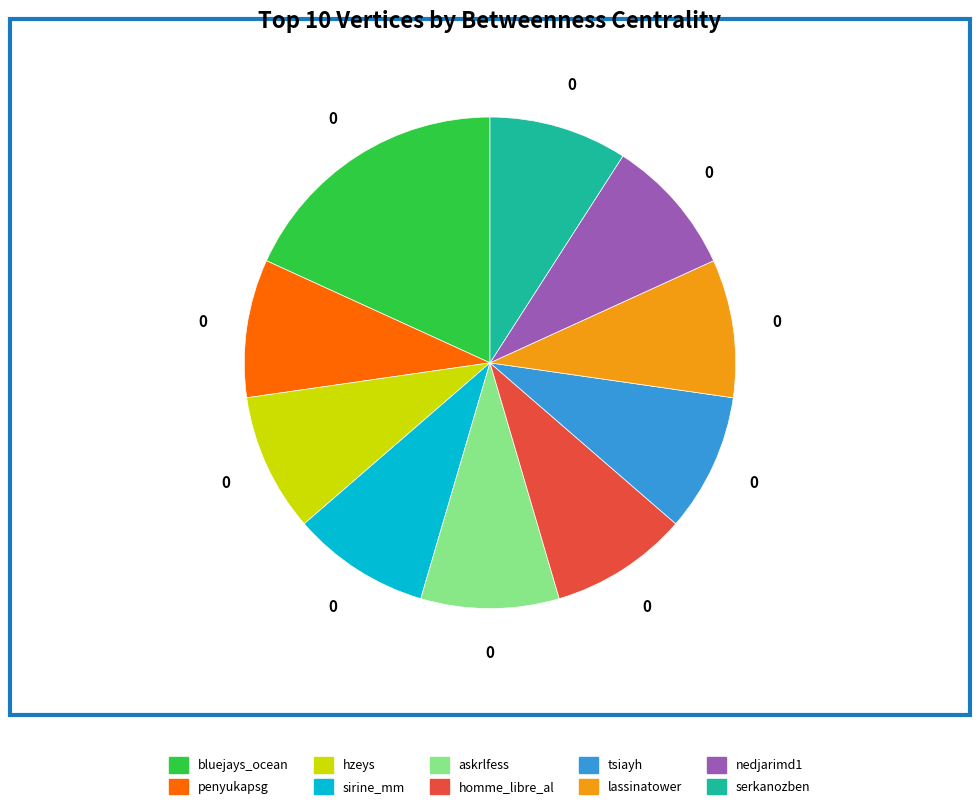

Which slice is the largest?

bluejays_ocean